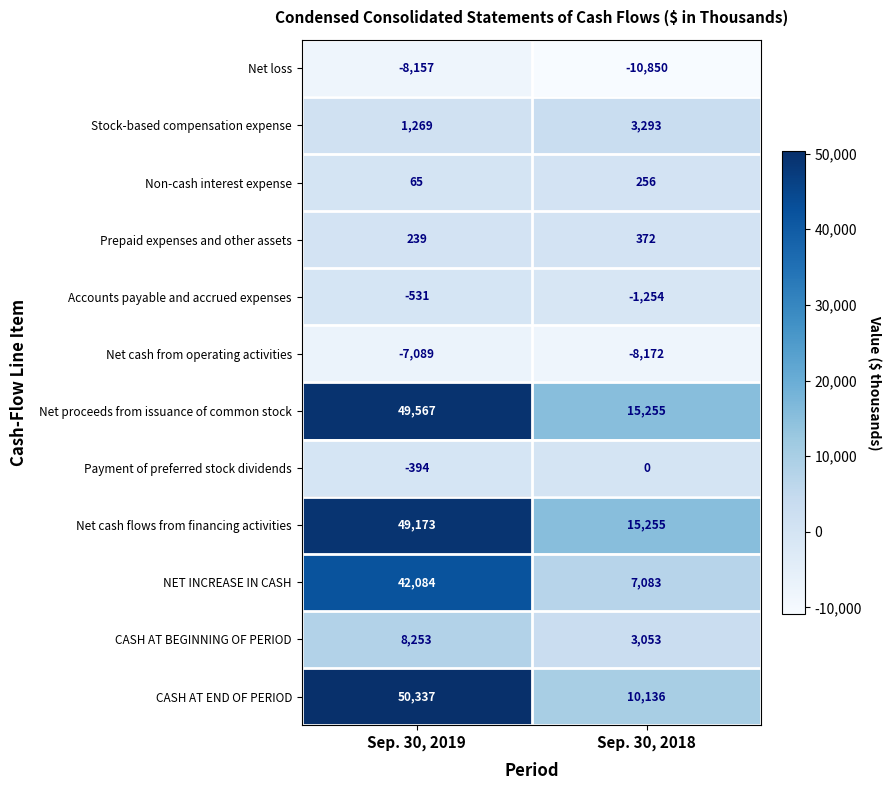

What is the minimum value shown in the chart?

-10850